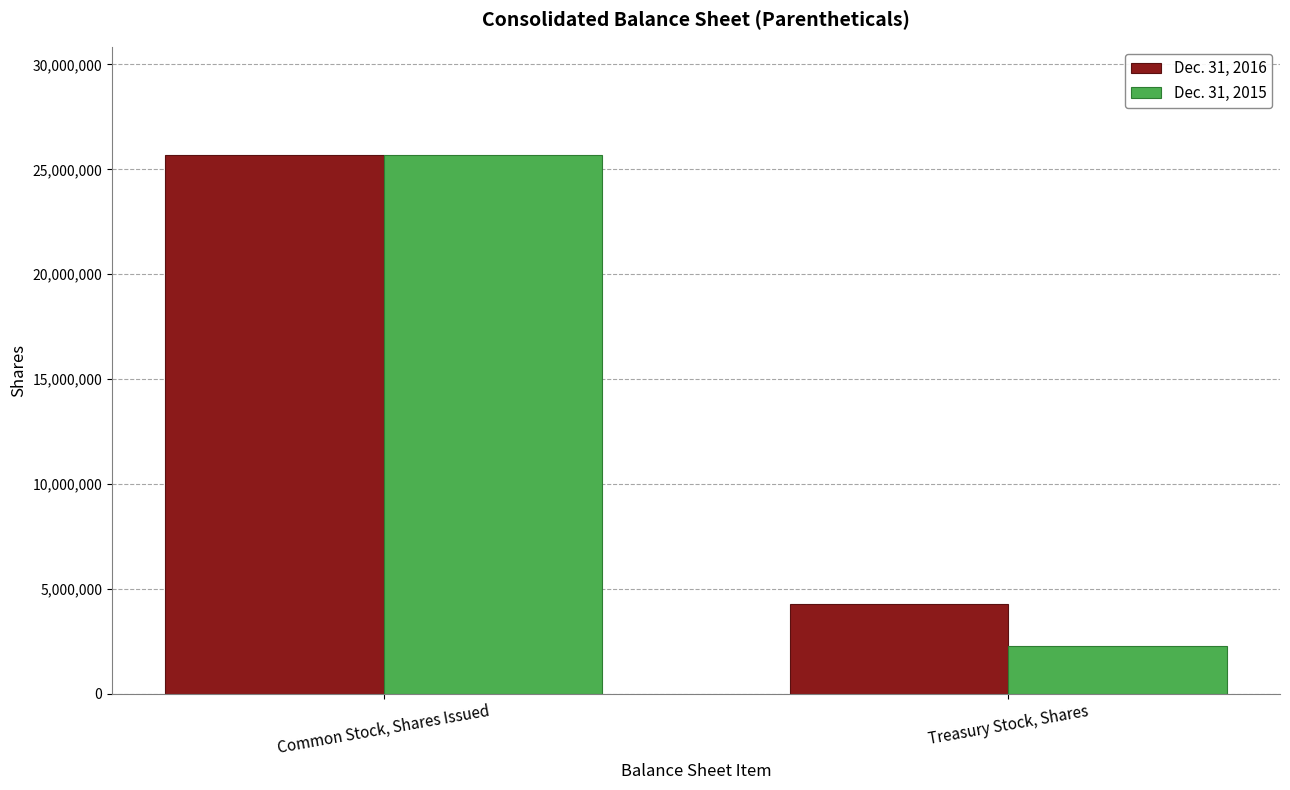

What is the highest value of the Dec. 31, 2015 series?

25705888